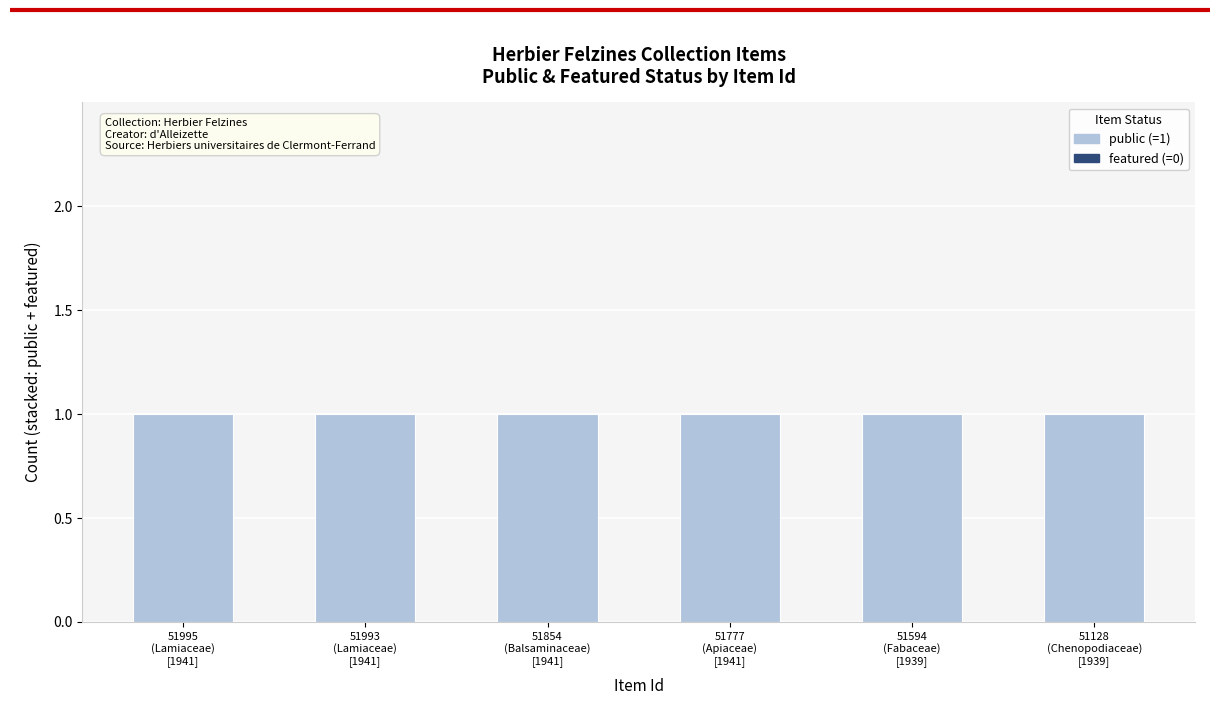

Reading left to right, what are all the values shown in this chart?

featured: 51995
(Lamiaceae)
[1941]=0	51993
(Lamiaceae)
[1941]=0	51854
(Balsaminaceae)
[1941]=0	51777
(Apiaceae)
[1941]=0	51594
(Fabaceae)
[1939]=0	51128
(Chenopodiaceae)
[1939]=0
public: 51995
(Lamiaceae)
[1941]=1	51993
(Lamiaceae)
[1941]=1	51854
(Balsaminaceae)
[1941]=1	51777
(Apiaceae)
[1941]=1	51594
(Fabaceae)
[1939]=1	51128
(Chenopodiaceae)
[1939]=1